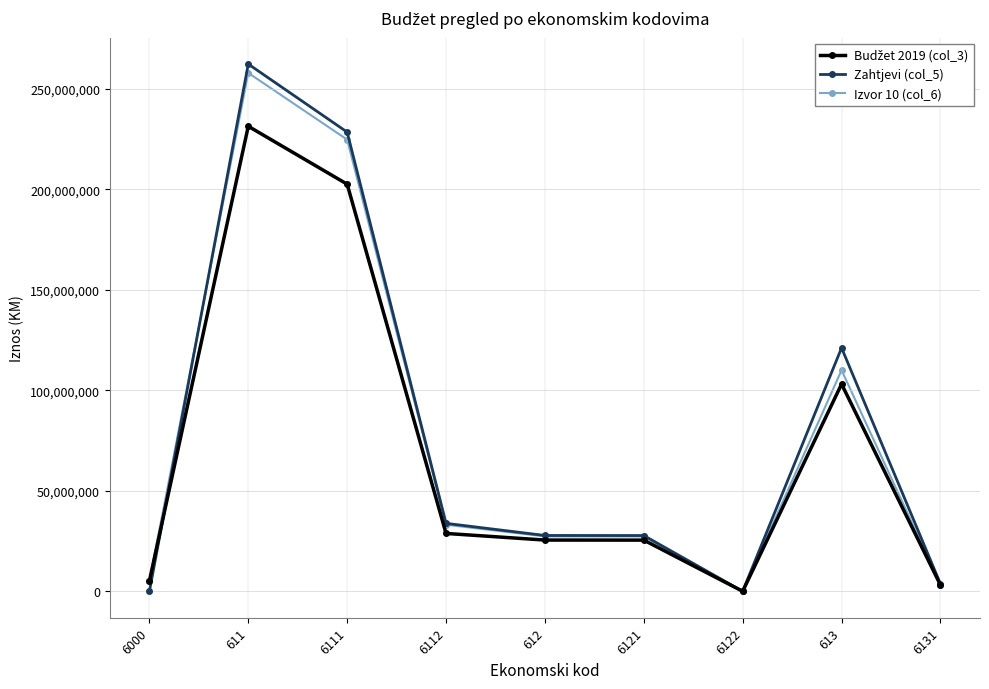

At which category is the sum across all series the highest?

611